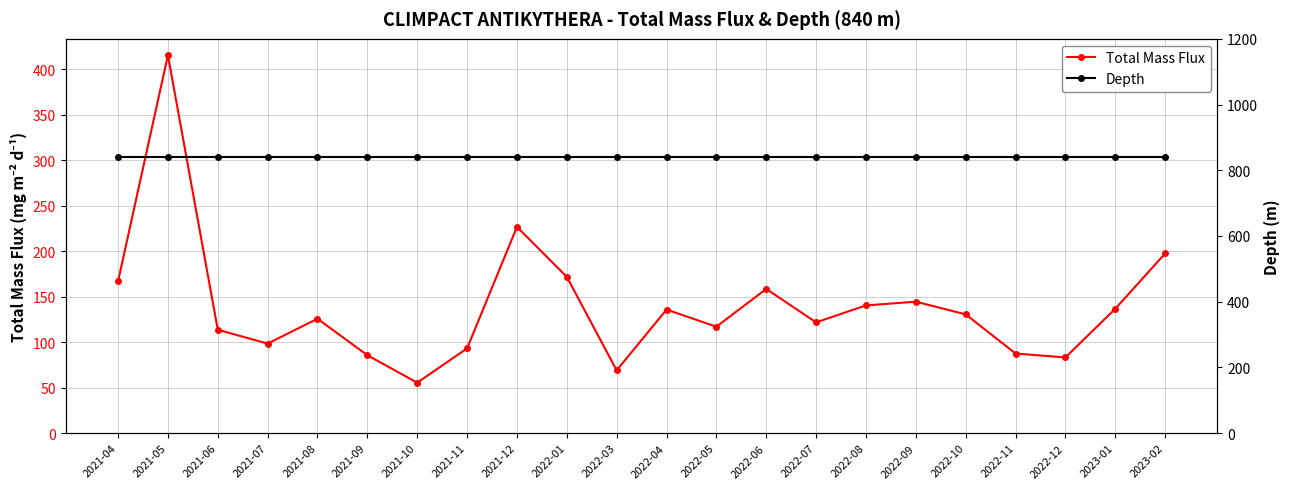

Which label corresponds to the smallest value in the chart?

2021-10